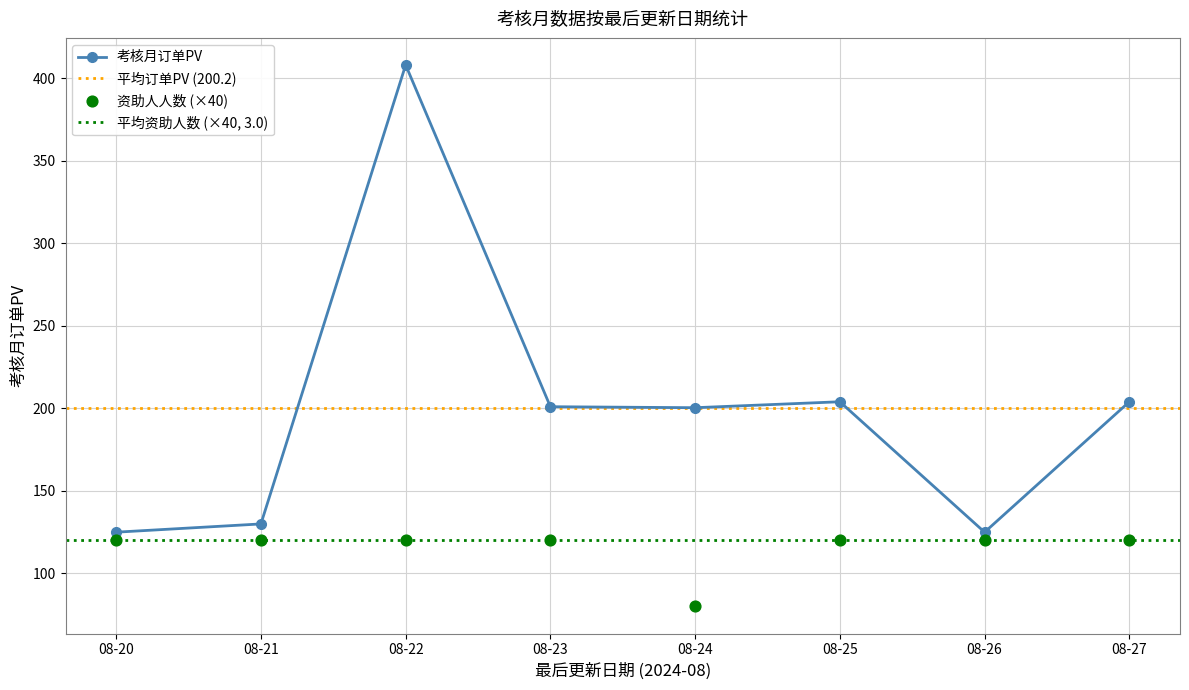

What is the value of the 考核月订单PV point at the 3rd from the left?

408.0